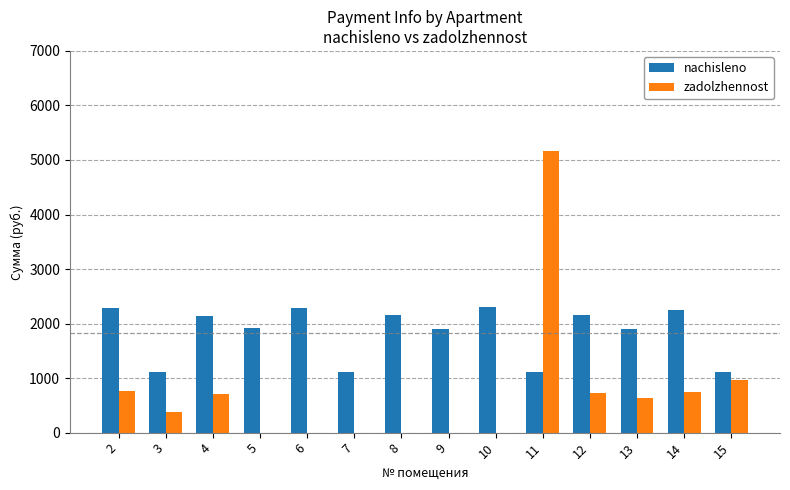

What is the greatest value displayed?

5161.8